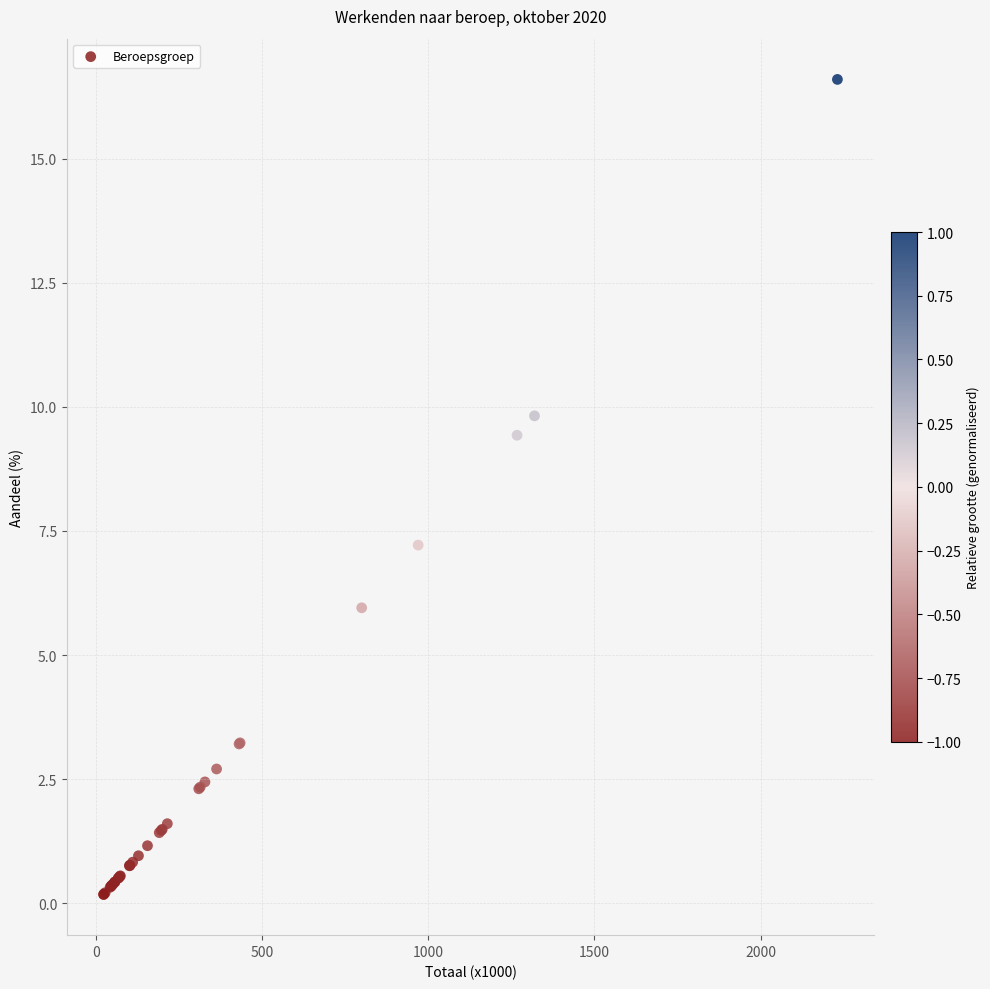

What Y value in the scatter plot is closest to 8?

7.2